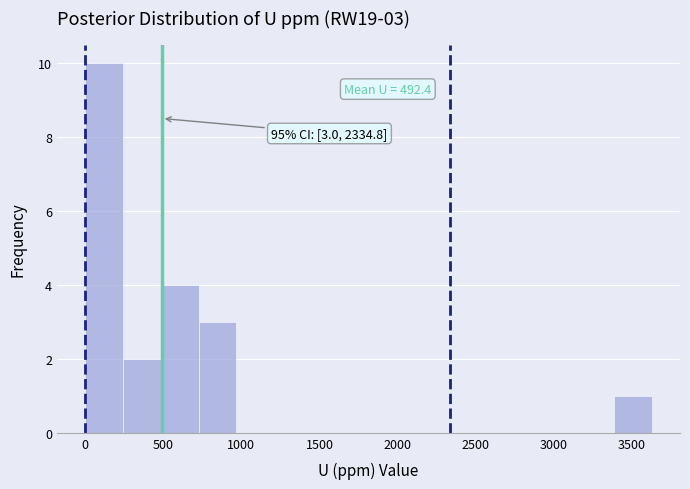

Over which range of the x-axis is the bar tallest?

0 to 250